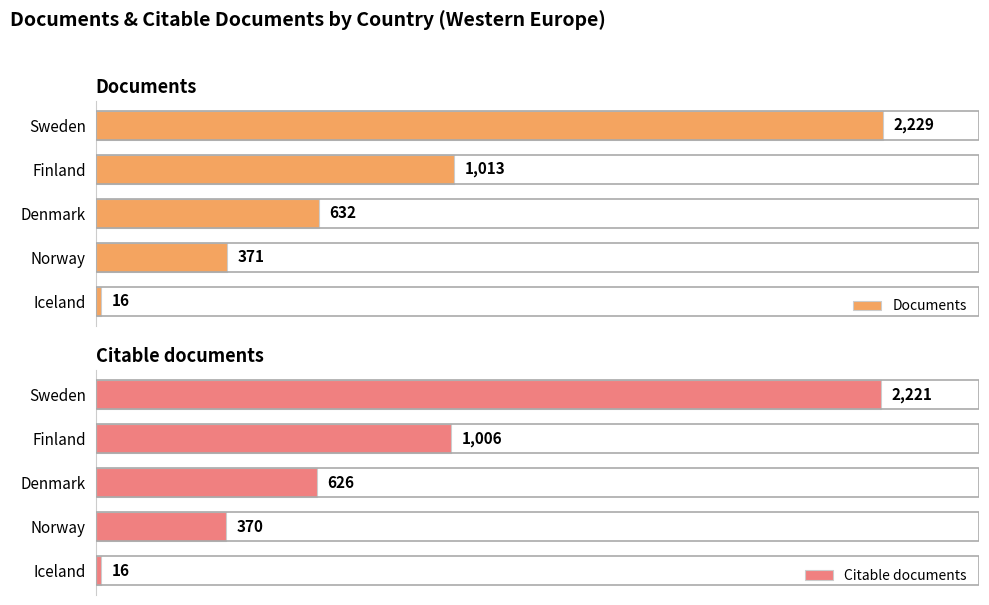

Rank the categories by Documents value from lowest to highest.

Iceland, Norway, Denmark, Finland, Sweden